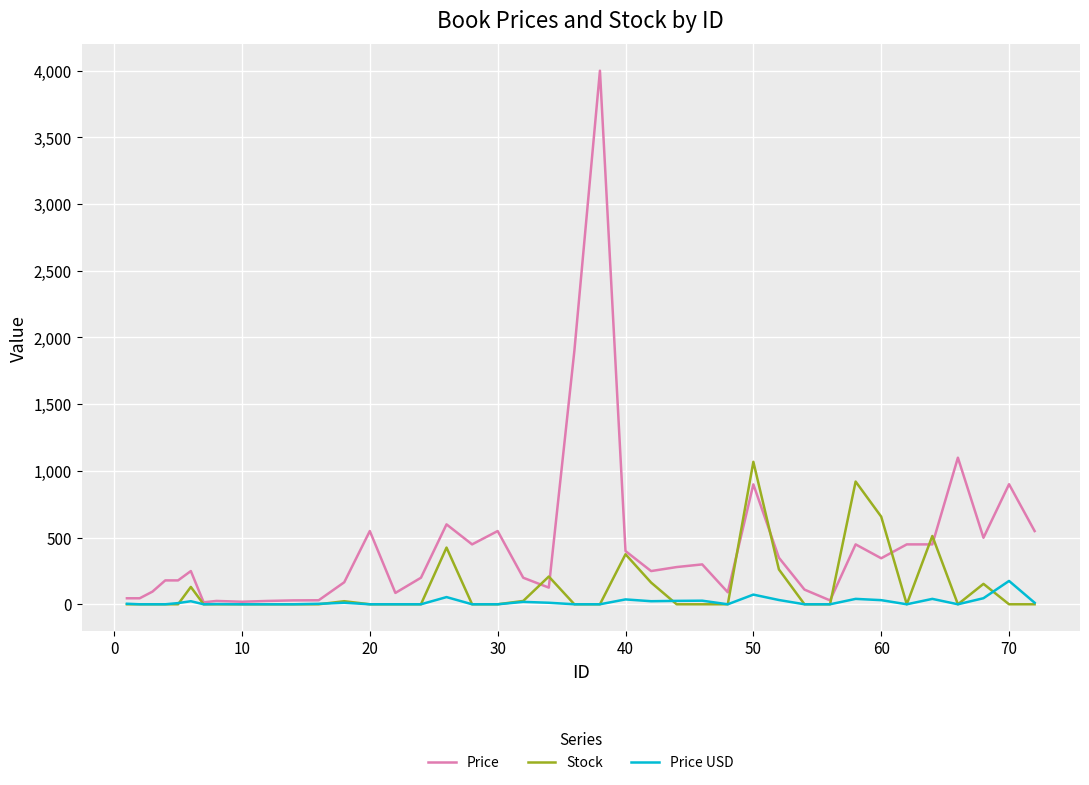

Rank the series by their maximum value, from lowest to highest.

Price USD, Stock, Price